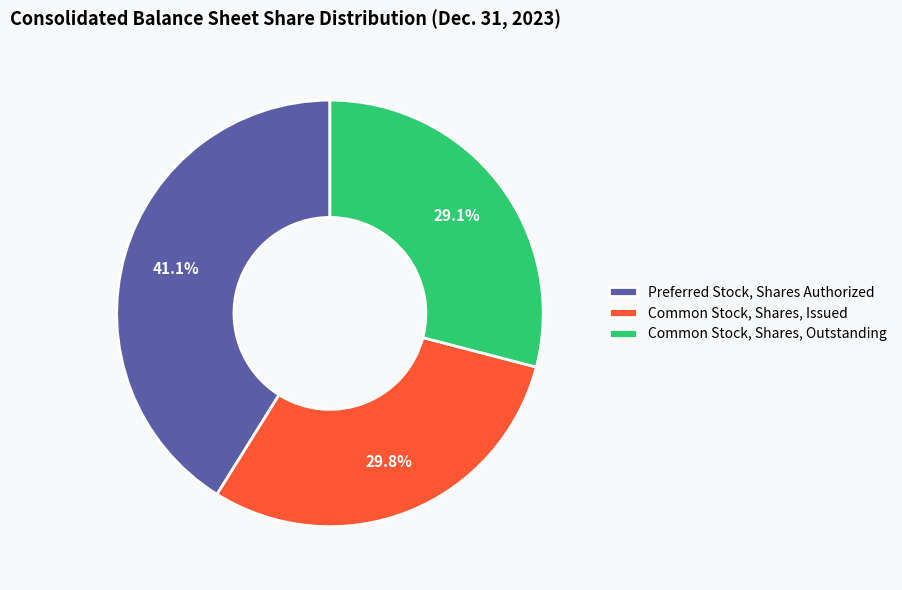

How many slices are in this pie chart?

3